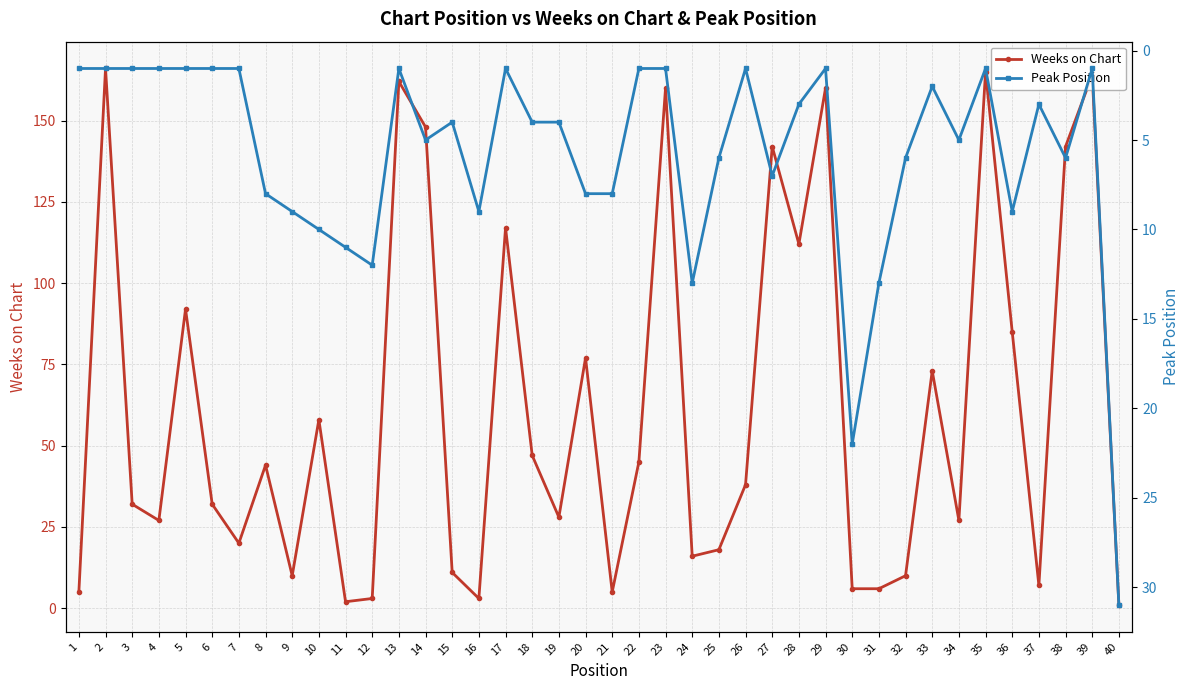

Reading left to right, what are all the values shown in this chart?

Weeks on Chart: 5	166	32	27	92	32	20	44	10	58	2	3	162	148	11	3	117	47	28	77	5	45	160	16	18	38	142	112	160	6	6	10	73	27	165	85	7	142	164	1
Peak Position: 1	1	1	1	1	1	1	8	9	10	11	12	1	5	4	9	1	4	4	8	8	1	1	13	6	1	7	3	1	22	13	6	2	5	1	9	3	6	1	31